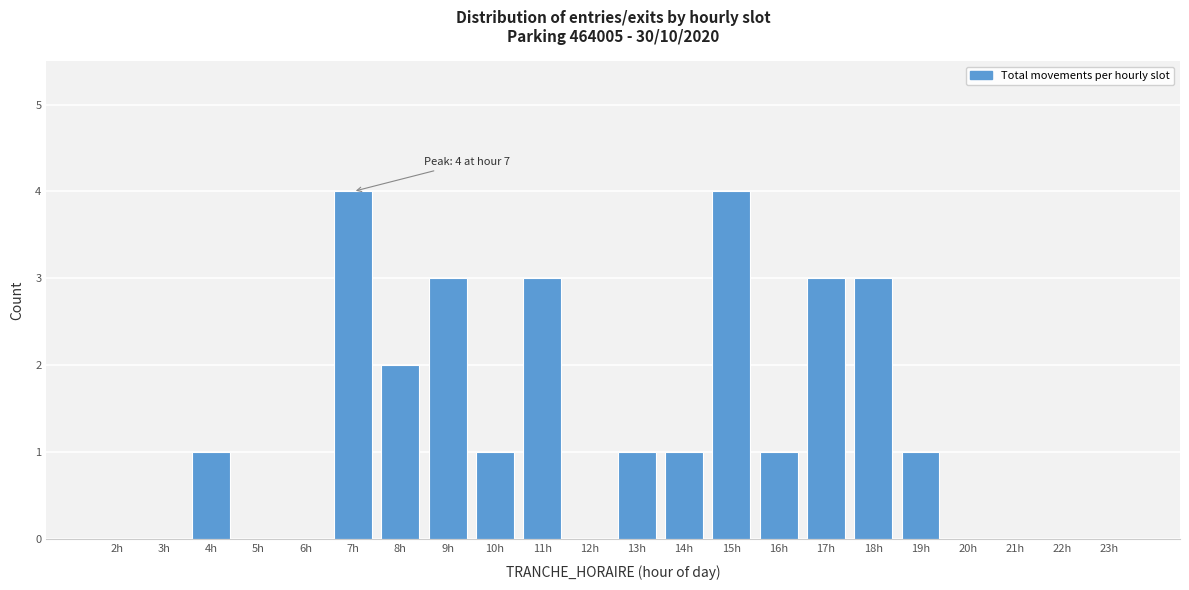

Reading right to left, what are all the values shown in this chart?

23h=0	22h=0	21h=0	20h=0	19h=1	18h=3	17h=3	16h=1	15h=4	14h=1	13h=1	12h=0	11h=3	10h=1	9h=3	8h=2	7h=4	6h=0	5h=0	4h=1	3h=0	2h=0